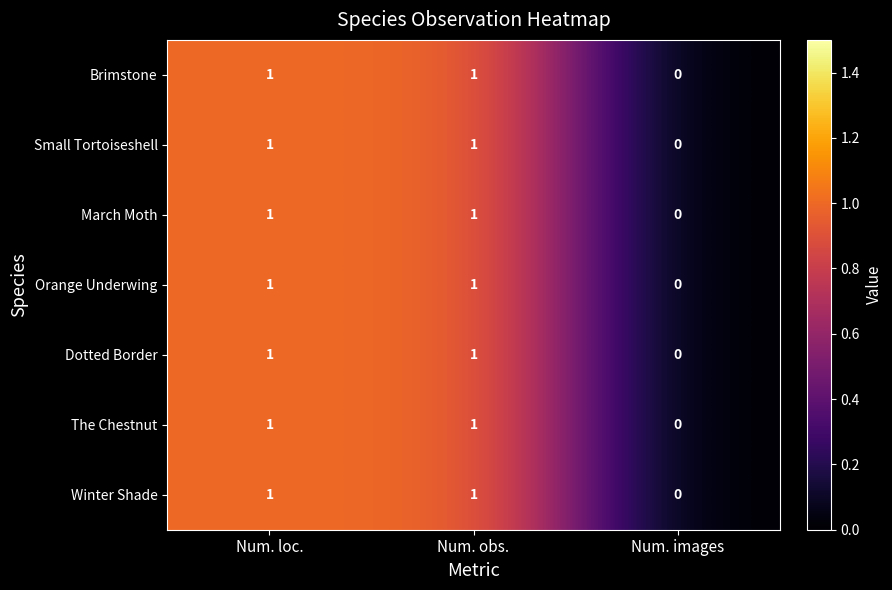

What is the greatest value displayed?

1